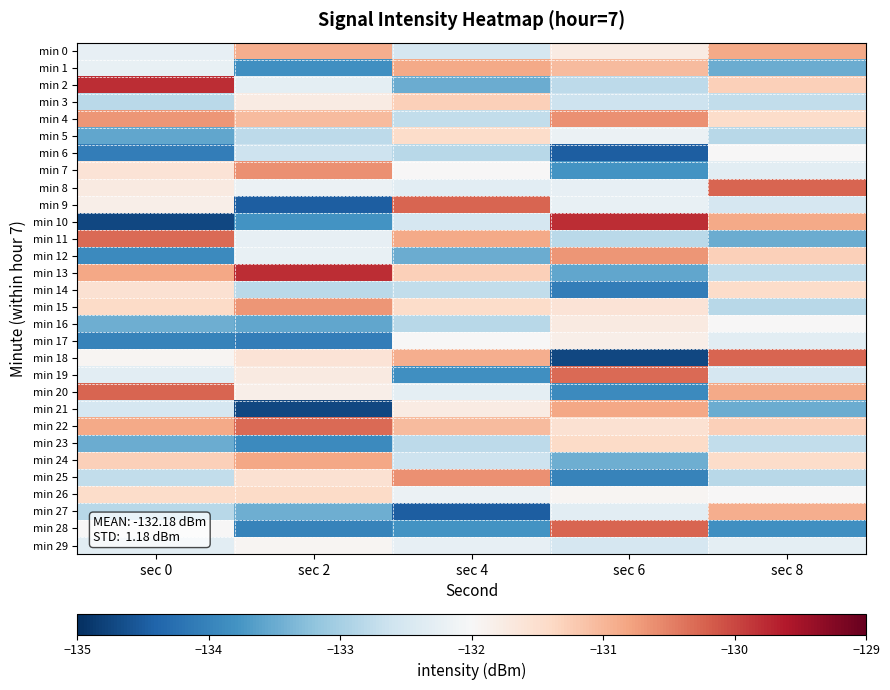

Reading right to left, list all the values displayed in this chart.

min 0: sec 8=-130.9	sec 6=-131.8	sec 4=-132.5	sec 2=-130.9	sec 0=-132.2
min 1: sec 8=-133.5	sec 6=-131.1	sec 4=-130.9	sec 2=-133.8	sec 0=-132.2
min 2: sec 8=-131.3	sec 6=-132.8	sec 4=-133.5	sec 2=-132.3	sec 0=-129.8
min 3: sec 8=-132.7	sec 6=-132.6	sec 4=-131.3	sec 2=-131.8	sec 0=-132.8
min 4: sec 8=-131.4	sec 6=-130.6	sec 4=-132.7	sec 2=-131.1	sec 0=-130.7
min 5: sec 8=-132.8	sec 6=-132.2	sec 4=-131.4	sec 2=-132.8	sec 0=-133.5
min 6: sec 8=-132.0	sec 6=-134.5	sec 4=-132.8	sec 2=-132.6	sec 0=-134.1
min 7: sec 8=-132.3	sec 6=-133.8	sec 4=-132.0	sec 2=-130.6	sec 0=-131.6
min 8: sec 8=-130.3	sec 6=-132.2	sec 4=-132.3	sec 2=-132.2	sec 0=-131.7
min 9: sec 8=-132.5	sec 6=-132.2	sec 4=-130.3	sec 2=-134.5	sec 0=-131.8
min 10: sec 8=-130.9	sec 6=-129.8	sec 4=-132.5	sec 2=-133.8	sec 0=-134.7
min 11: sec 8=-133.5	sec 6=-132.8	sec 4=-130.9	sec 2=-132.2	sec 0=-130.3
min 12: sec 8=-131.3	sec 6=-130.7	sec 4=-133.5	sec 2=-132.2	sec 0=-133.9
min 13: sec 8=-132.7	sec 6=-133.5	sec 4=-131.3	sec 2=-129.8	sec 0=-130.8
min 14: sec 8=-131.4	sec 6=-134.1	sec 4=-132.7	sec 2=-132.8	sec 0=-131.5
min 15: sec 8=-132.8	sec 6=-131.6	sec 4=-131.4	sec 2=-130.7	sec 0=-131.4
min 16: sec 8=-132.0	sec 6=-131.7	sec 4=-132.8	sec 2=-133.5	sec 0=-133.5
min 17: sec 8=-132.3	sec 6=-131.8	sec 4=-132.0	sec 2=-134.1	sec 0=-134.0
min 18: sec 8=-130.3	sec 6=-134.7	sec 4=-130.9	sec 2=-131.6	sec 0=-131.9
min 19: sec 8=-132.5	sec 6=-130.3	sec 4=-133.8	sec 2=-131.7	sec 0=-132.3
min 20: sec 8=-130.9	sec 6=-133.9	sec 4=-132.3	sec 2=-131.8	sec 0=-130.3
min 21: sec 8=-133.5	sec 6=-130.8	sec 4=-131.8	sec 2=-134.7	sec 0=-132.5
min 22: sec 8=-131.3	sec 6=-131.5	sec 4=-131.1	sec 2=-130.3	sec 0=-130.9
min 23: sec 8=-132.7	sec 6=-131.4	sec 4=-132.8	sec 2=-133.9	sec 0=-133.5
min 24: sec 8=-131.4	sec 6=-133.5	sec 4=-132.6	sec 2=-130.8	sec 0=-131.3
min 25: sec 8=-132.8	sec 6=-134.0	sec 4=-130.6	sec 2=-131.5	sec 0=-132.7
min 26: sec 8=-132.0	sec 6=-131.9	sec 4=-132.2	sec 2=-131.4	sec 0=-131.4
min 27: sec 8=-130.9	sec 6=-132.3	sec 4=-134.5	sec 2=-133.5	sec 0=-132.8
min 28: sec 8=-133.8	sec 6=-130.3	sec 4=-133.8	sec 2=-134.0	sec 0=-132.0
min 29: sec 8=-132.3	sec 6=-132.5	sec 4=-132.2	sec 2=-131.9	sec 0=-132.3